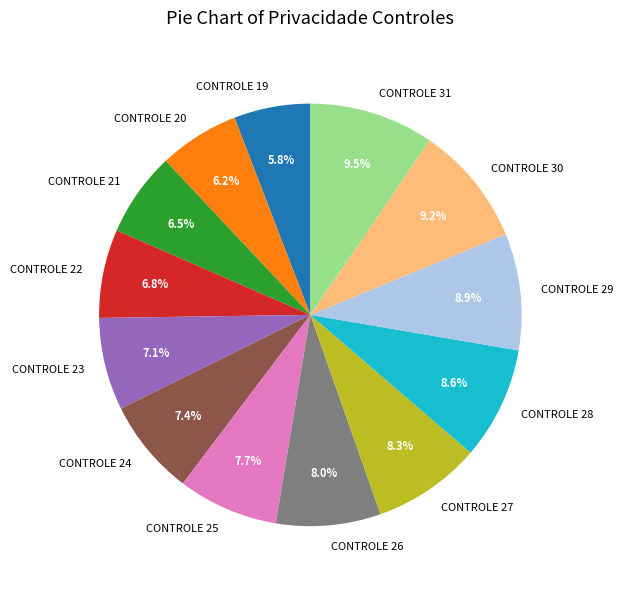

Is there any slice that represents more than half of the pie?

No